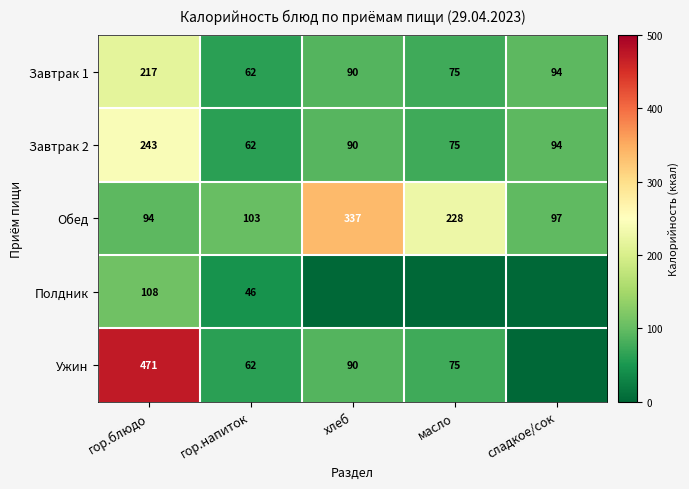

What is the spread (max minus min) of values at гор.блюдо?

377